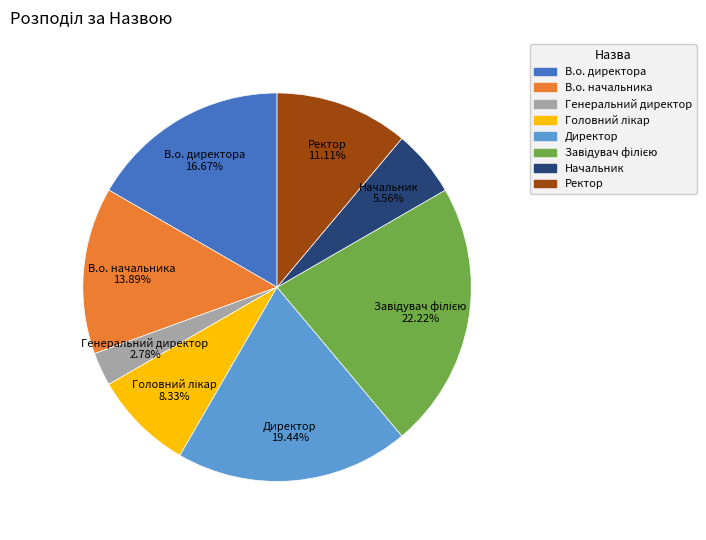

How many segments does this pie chart have?

8